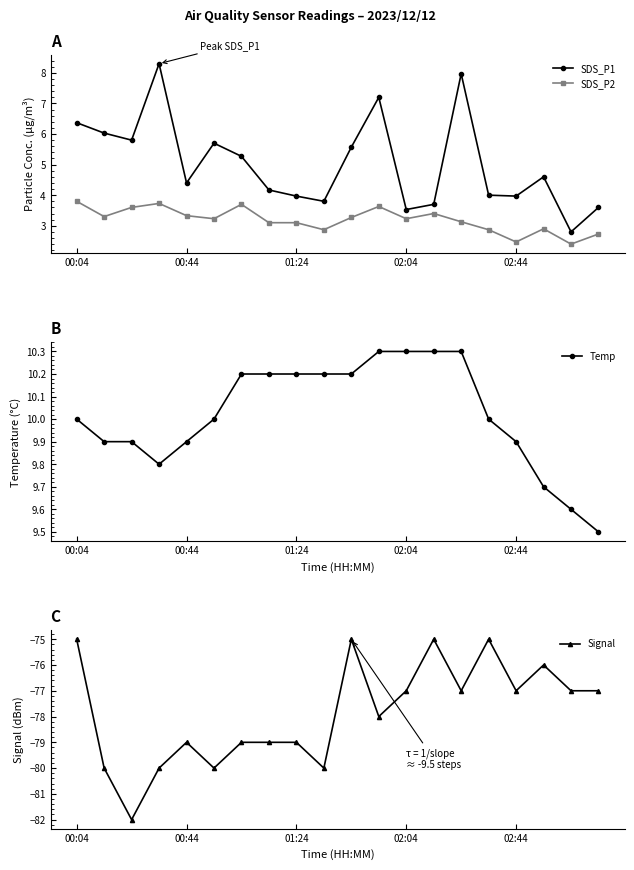

In SDS_P1, how many points are lower than both neighbors (excluding endpoints)?

6